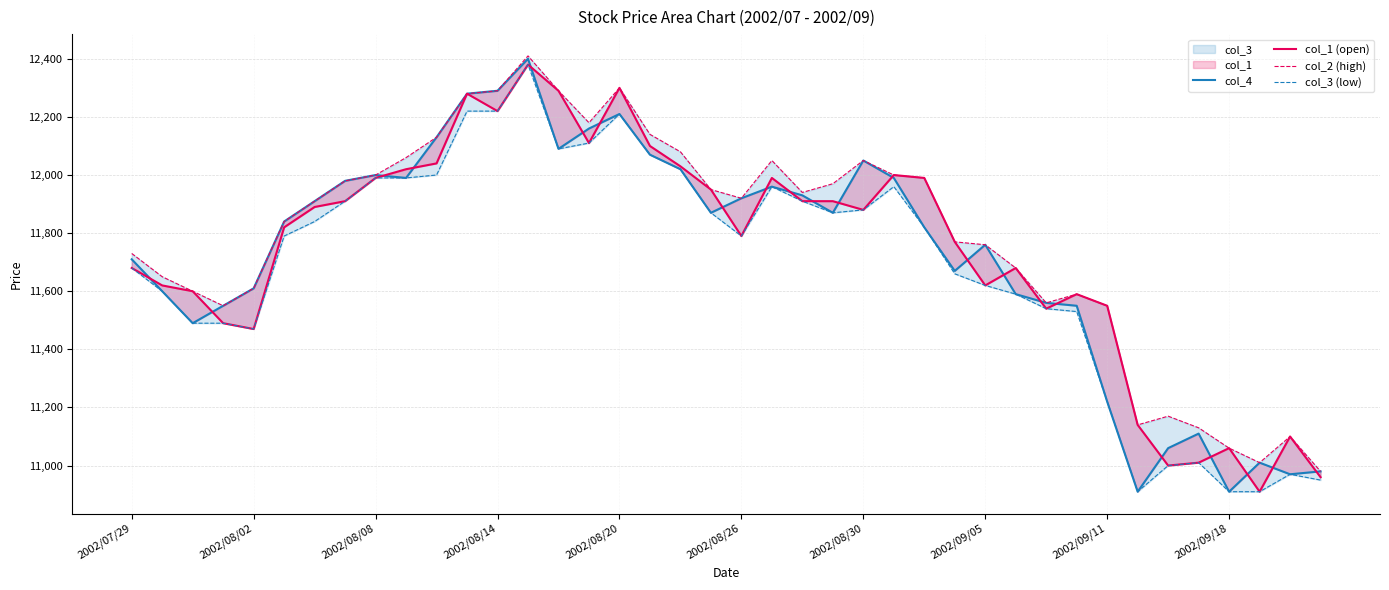

Is the value of col_1 (open) at 32 greater than the value of col_2 (high) at 33?

Yes